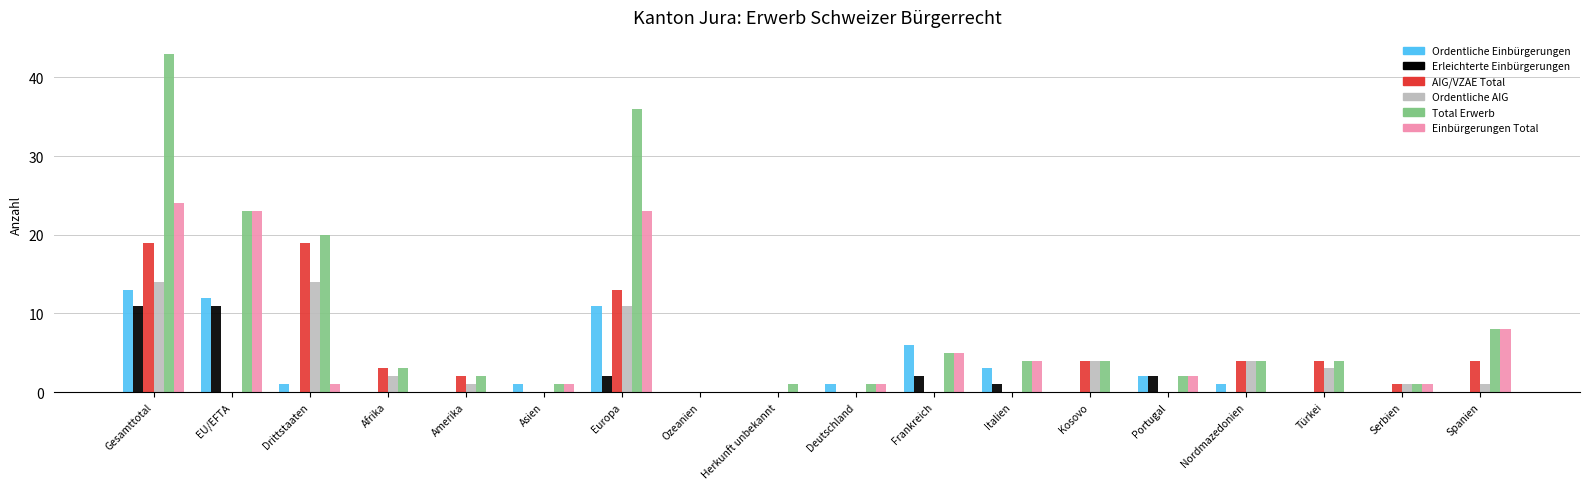

Reading right to left, what are all the values shown in this chart?

Ordentliche Einbürgerungen: Spanien=0	Serbien=0	Türkei=0	Nordmazedonien=1	Portugal=2	Kosovo=0	Italien=3	Frankreich=6	Deutschland=1	Herkunft unbekannt=0	Ozeanien=0	Europa=11	Asien=1	Amerika=0	Afrika=0	Drittstaaten=1	EU/EFTA=12	Gesamttotal=13
Erleichterte Einbürgerungen: Spanien=0	Serbien=0	Türkei=0	Nordmazedonien=0	Portugal=2	Kosovo=0	Italien=1	Frankreich=2	Deutschland=0	Herkunft unbekannt=0	Ozeanien=0	Europa=2	Asien=0	Amerika=0	Afrika=0	Drittstaaten=0	EU/EFTA=11	Gesamttotal=11
AIG/VZAE Total: Spanien=4	Serbien=1	Türkei=4	Nordmazedonien=4	Portugal=0	Kosovo=4	Italien=0	Frankreich=0	Deutschland=0	Herkunft unbekannt=0	Ozeanien=0	Europa=13	Asien=0	Amerika=2	Afrika=3	Drittstaaten=19	EU/EFTA=0	Gesamttotal=19
Ordentliche AIG: Spanien=1	Serbien=1	Türkei=3	Nordmazedonien=4	Portugal=0	Kosovo=4	Italien=0	Frankreich=0	Deutschland=0	Herkunft unbekannt=0	Ozeanien=0	Europa=11	Asien=0	Amerika=1	Afrika=2	Drittstaaten=14	EU/EFTA=0	Gesamttotal=14
Total Erwerb: Spanien=8	Serbien=1	Türkei=4	Nordmazedonien=4	Portugal=2	Kosovo=4	Italien=4	Frankreich=5	Deutschland=1	Herkunft unbekannt=1	Ozeanien=0	Europa=36	Asien=1	Amerika=2	Afrika=3	Drittstaaten=20	EU/EFTA=23	Gesamttotal=43
Einbürgerungen Total: Spanien=8	Serbien=1	Türkei=0	Nordmazedonien=0	Portugal=2	Kosovo=0	Italien=4	Frankreich=5	Deutschland=1	Herkunft unbekannt=0	Ozeanien=0	Europa=23	Asien=1	Amerika=0	Afrika=0	Drittstaaten=1	EU/EFTA=23	Gesamttotal=24